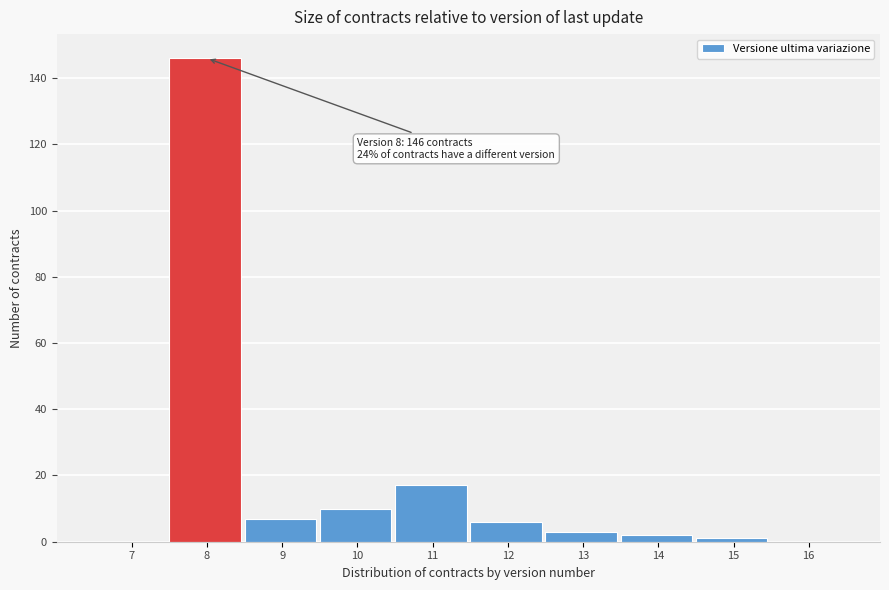

Reading right to left, what are all the values shown in this chart?

16=0	15=1	14=2	13=3	12=6	11=17	10=10	9=7	8=146	7=0